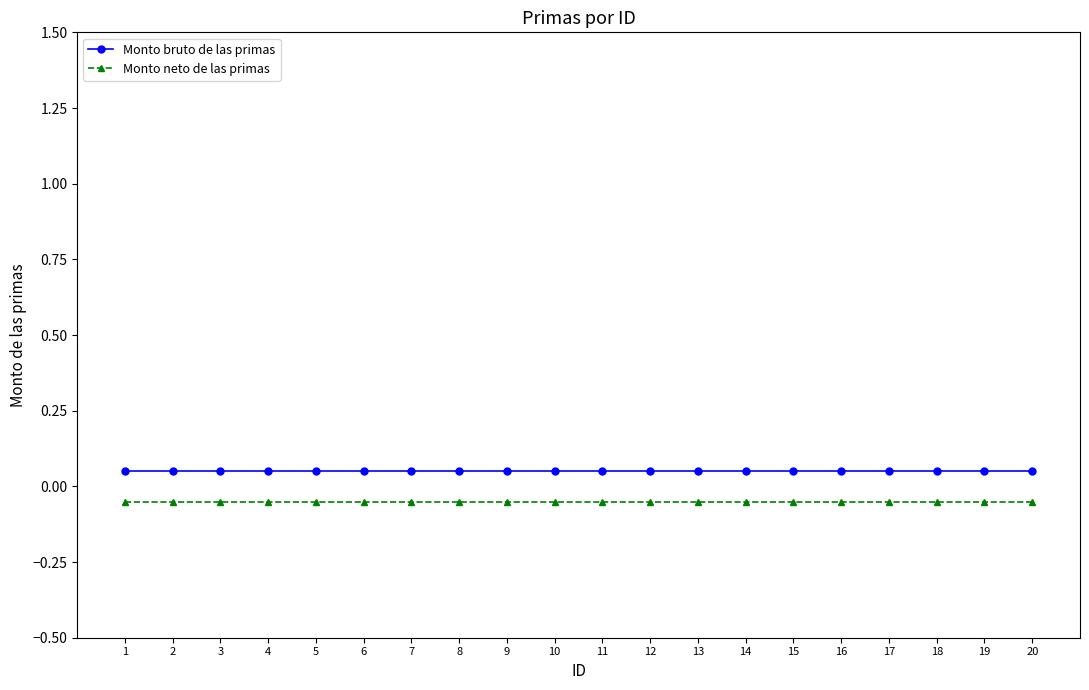

What is the average value of the Monto bruto de las primas series?

0.1